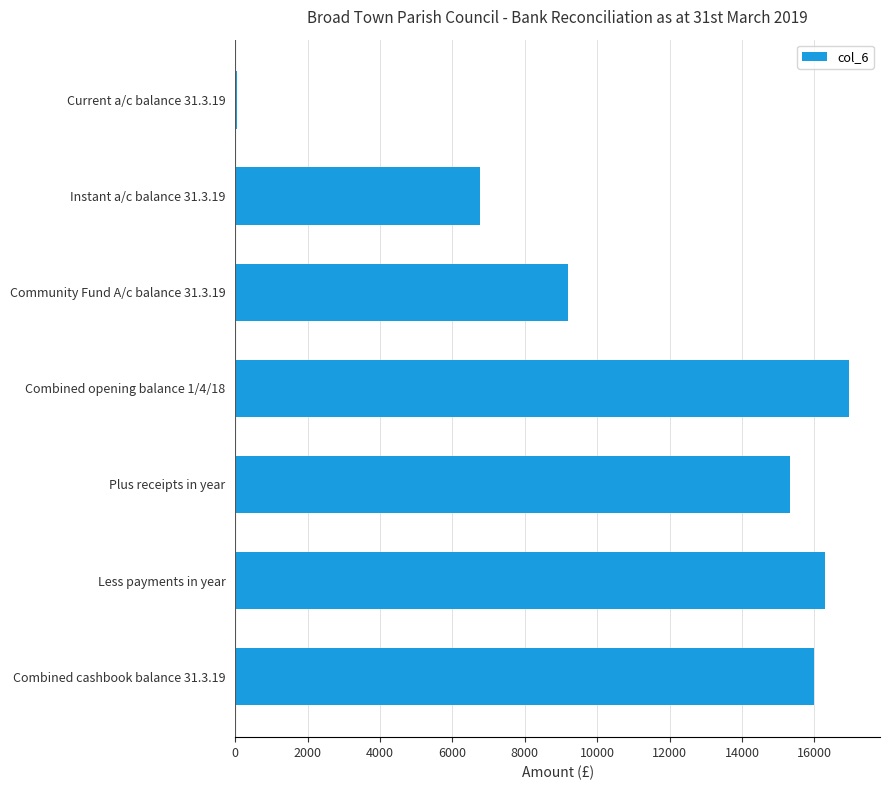

Are the bars horizontal?

Yes